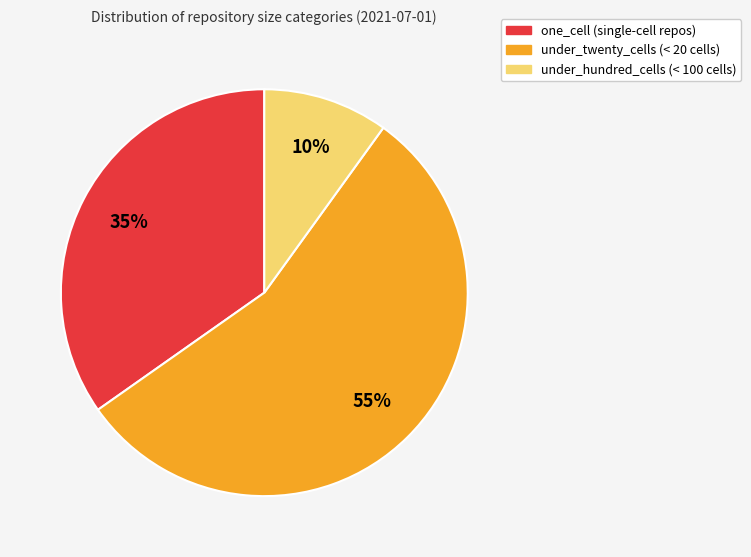

Is there a majority slice in this chart?

Yes